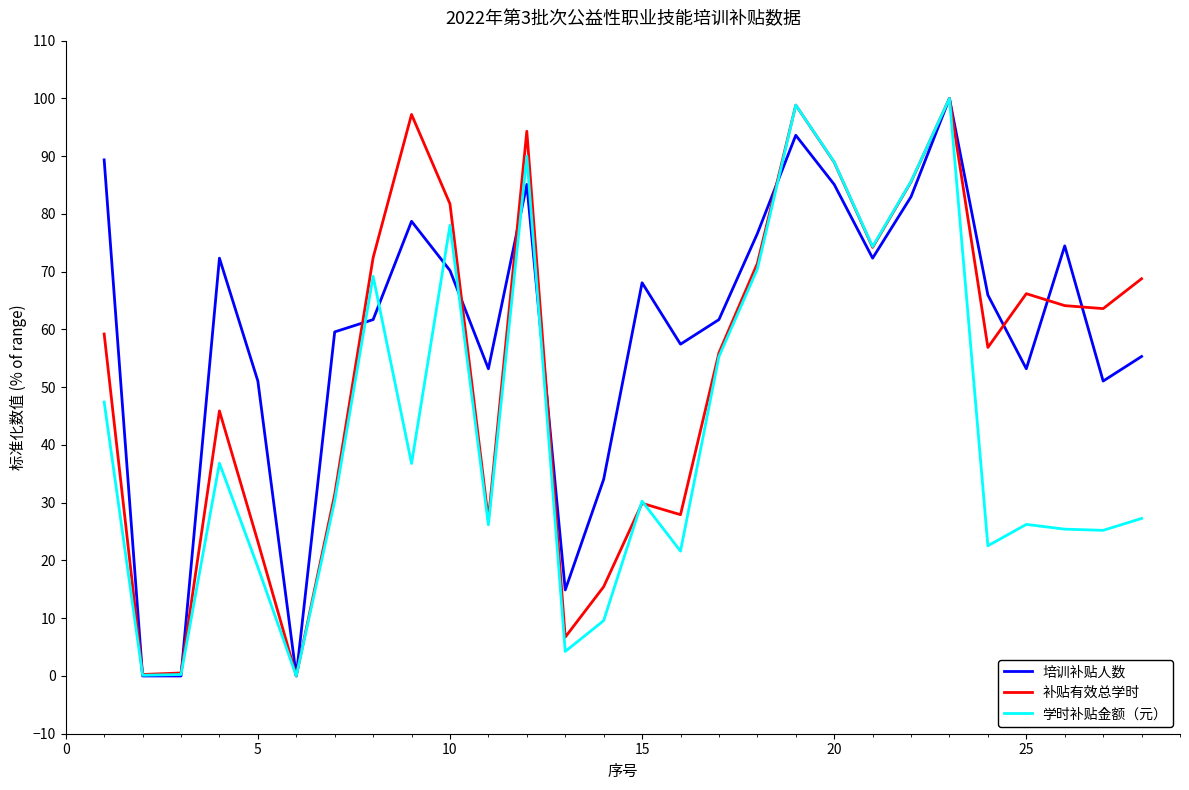

Rank the series by their average value, from highest to lowest.

培训补贴人数, 补贴有效总学时, 学时补贴金额（元）